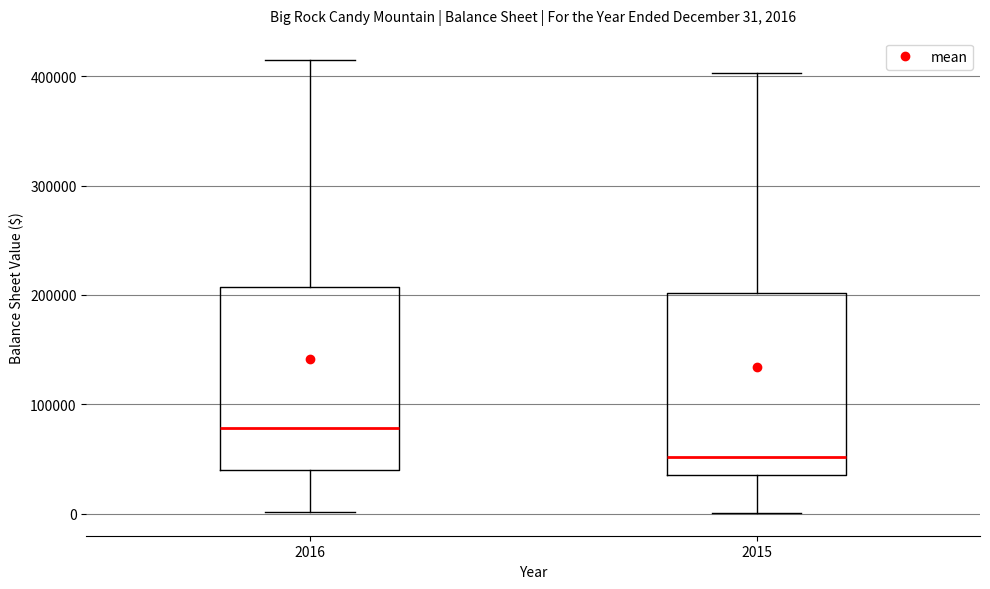

Which box's median line is the highest?

2016